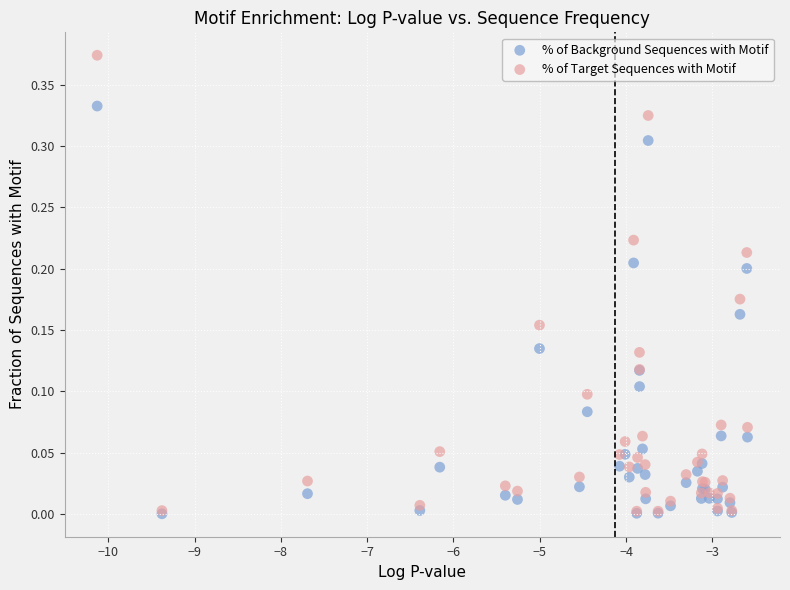

What are all the series names shown in the legend?

% of Background Sequences with Motif, % of Target Sequences with Motif